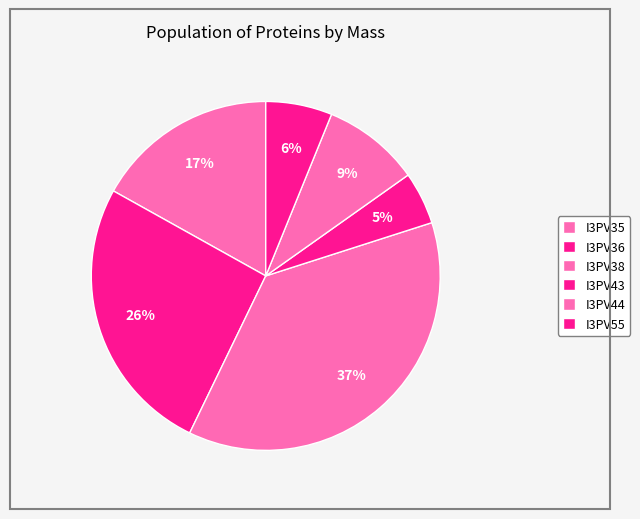

Which has a higher value, I3PV44 or I3PV43?

I3PV44